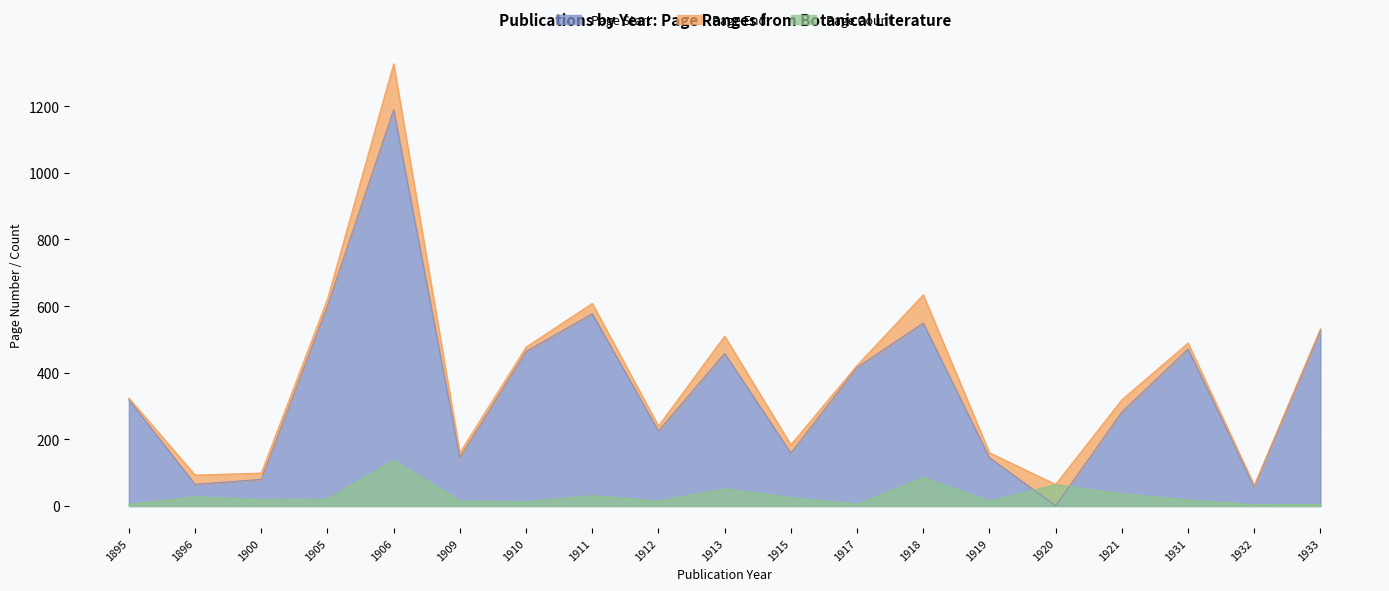

What is the difference between the second highest and second lowest values in the Page Count series?

80